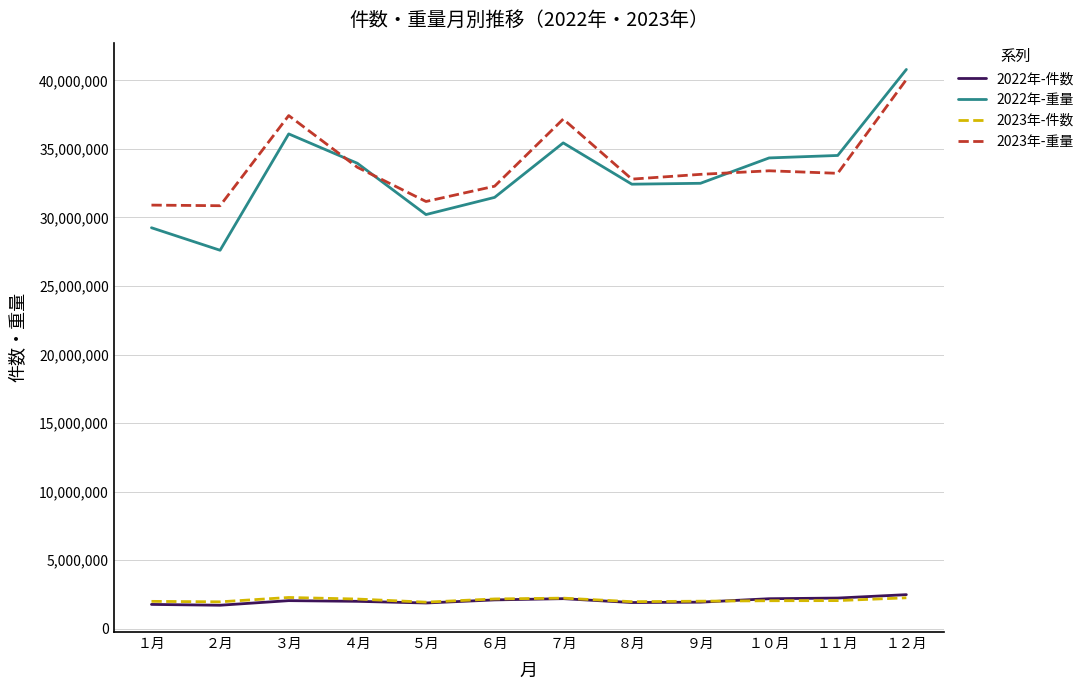

What is the sum of all 2022年-件数 values?

24360865